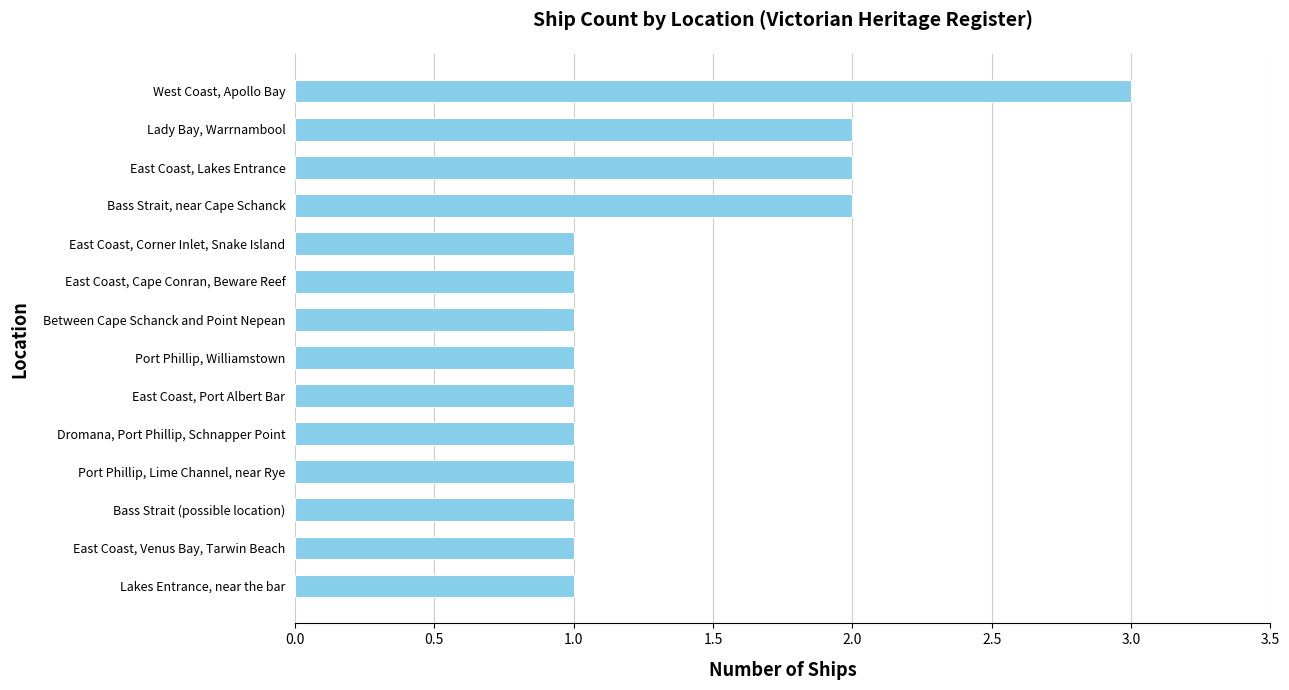

What is the smallest value displayed?

1